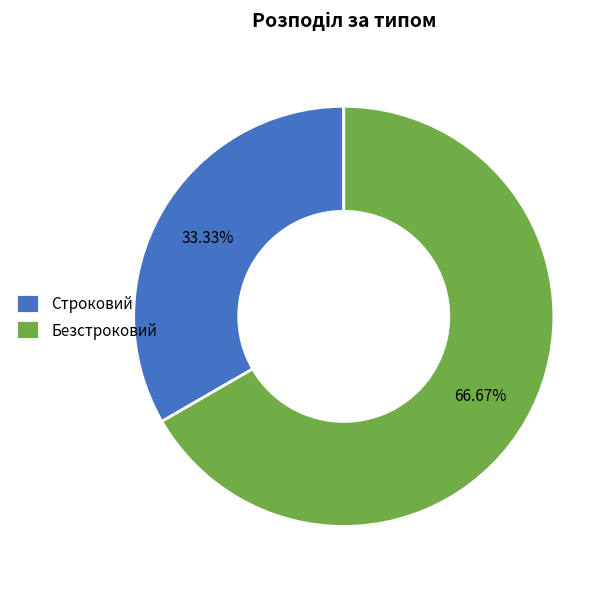

To the nearest percent, what portion does Безстроковий represent?

67%